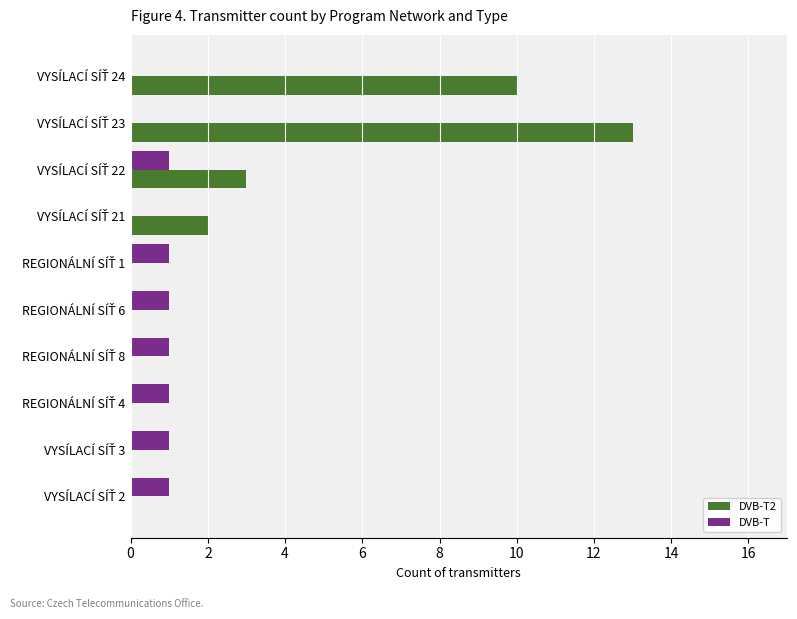

Which series has the largest total across all categories?

DVB-T2